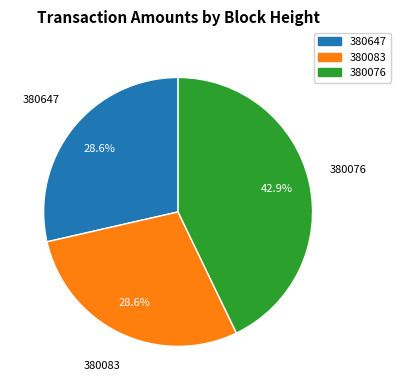

Which has a higher value, 380647 or 380076?

380076